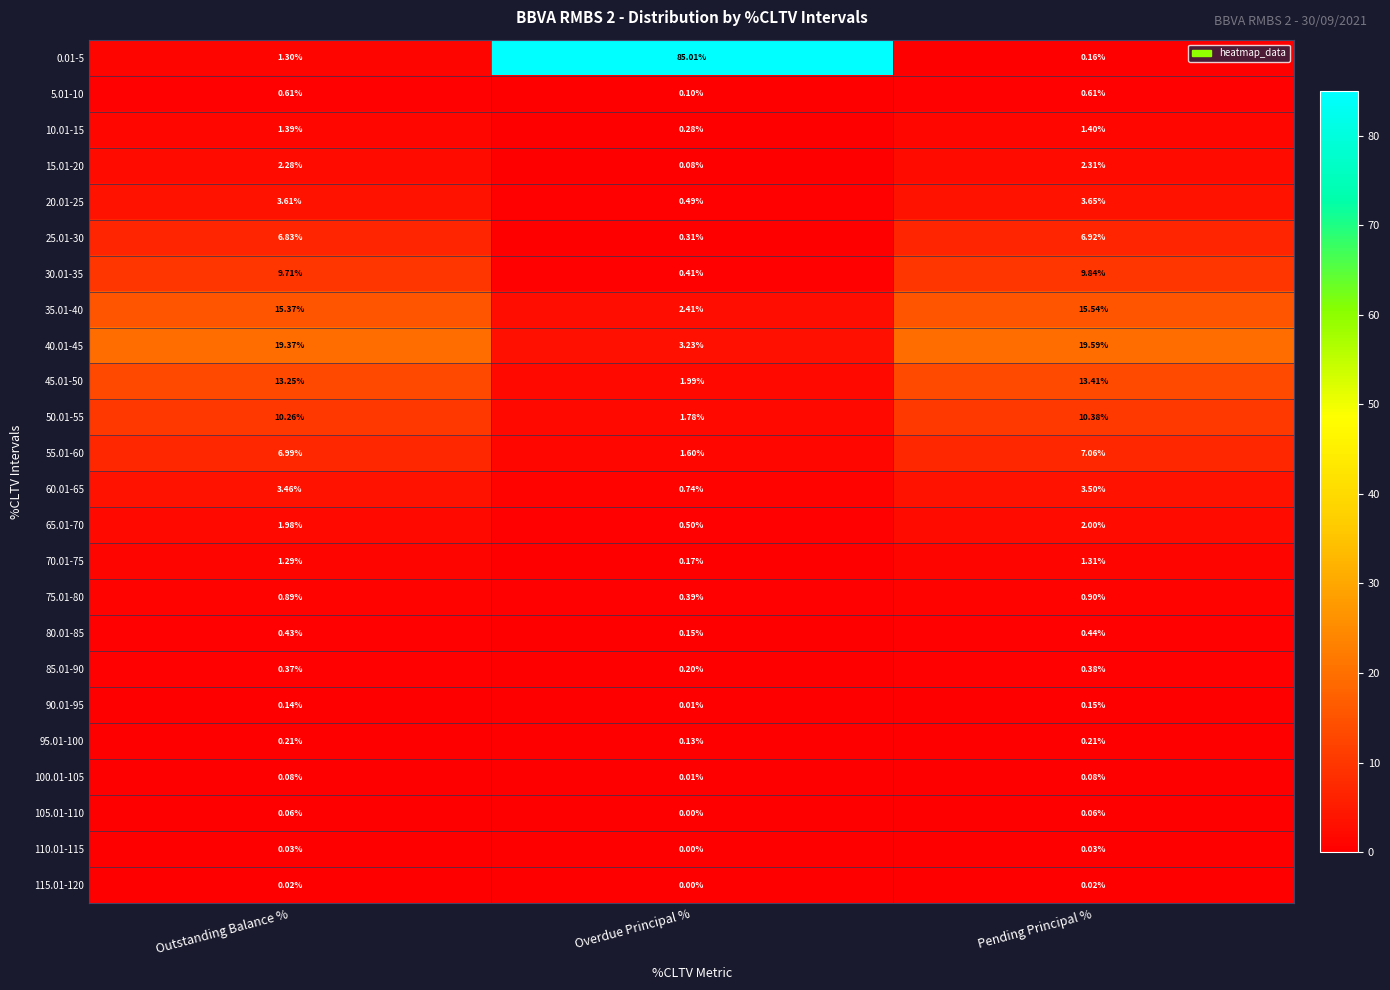

How many series are shown in this chart?

24